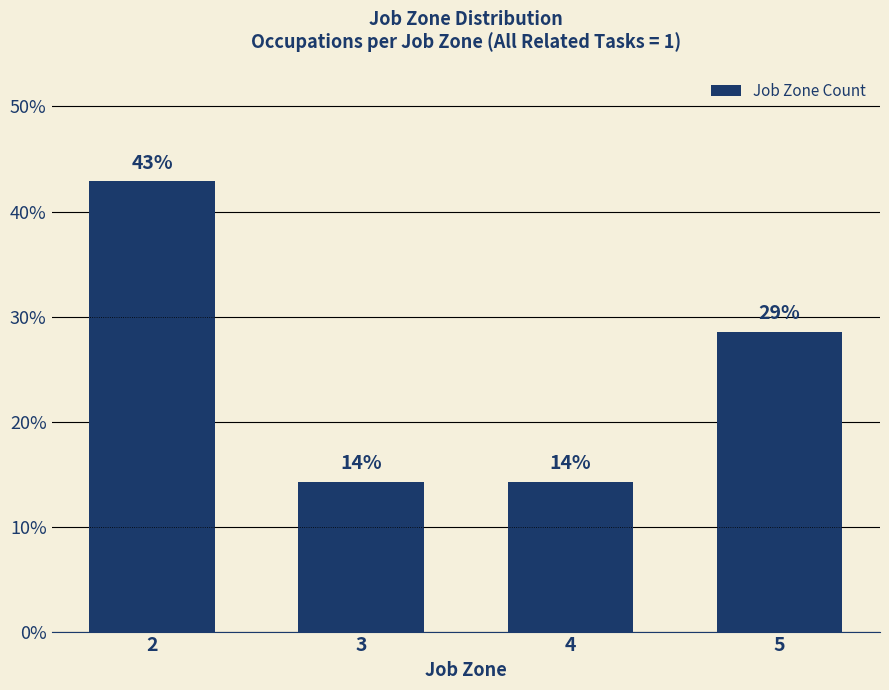

Between 3 and 5, which is larger?

5